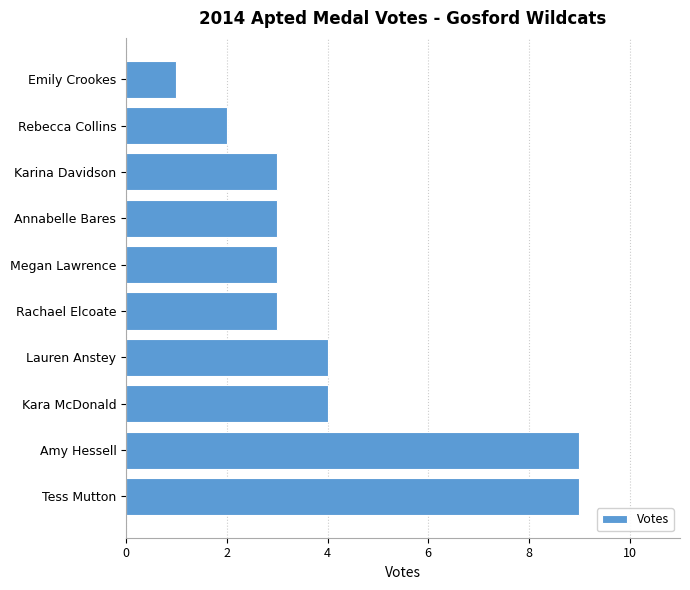

What is the maximum value shown in the chart?

9